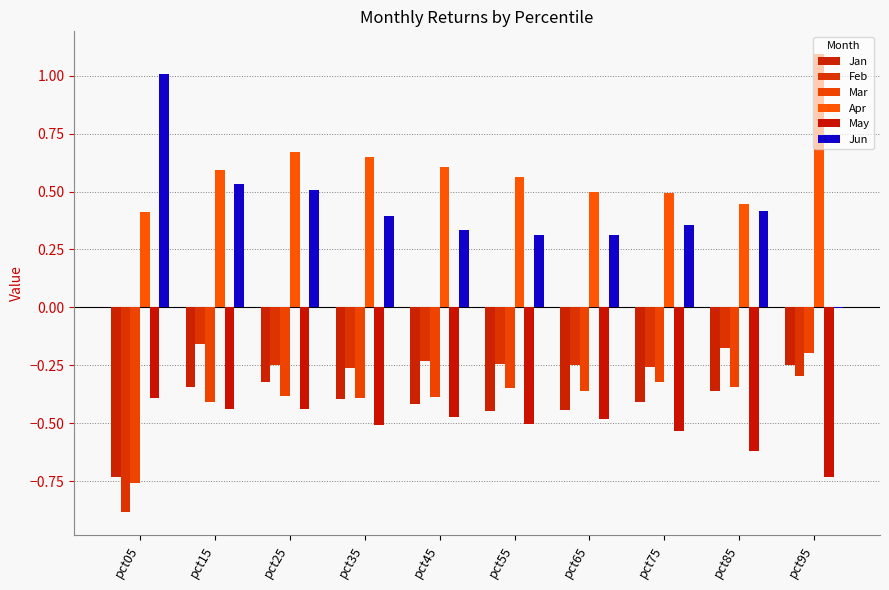

How many positive values does the Jun series have?

9